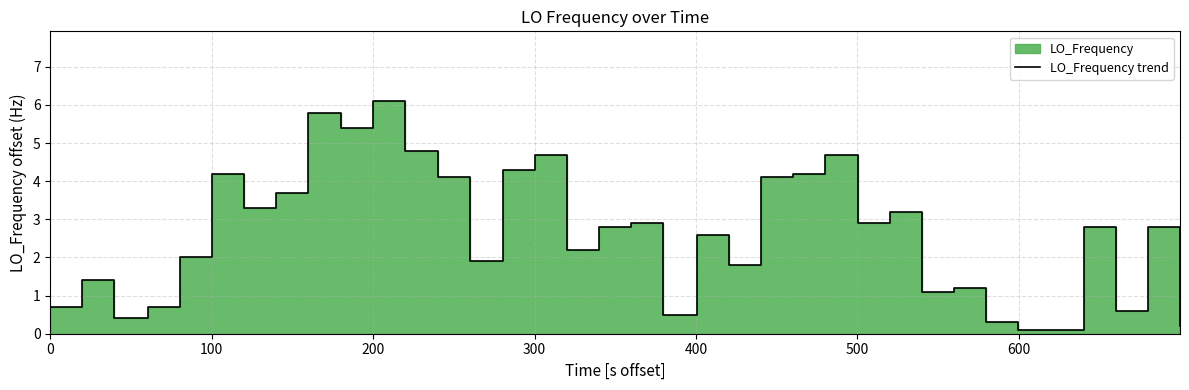

Count the number of values greater than 2.

21